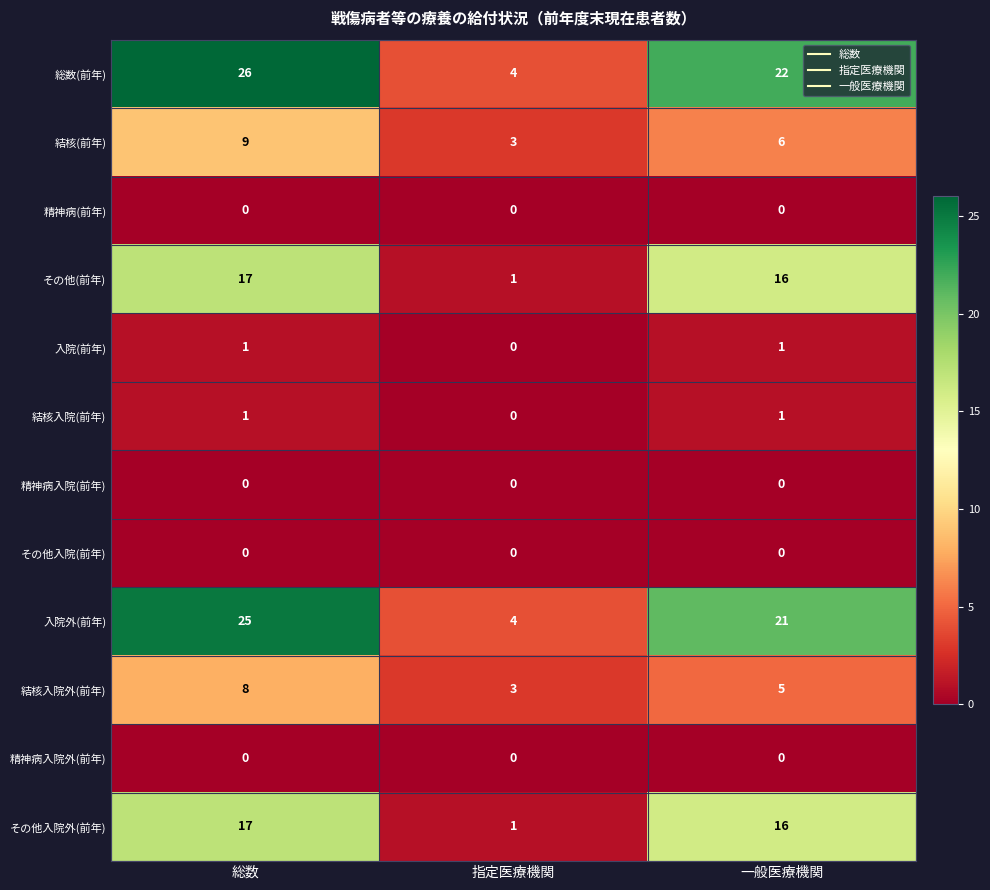

What is the lowest value of the 結核(前年) series?

3